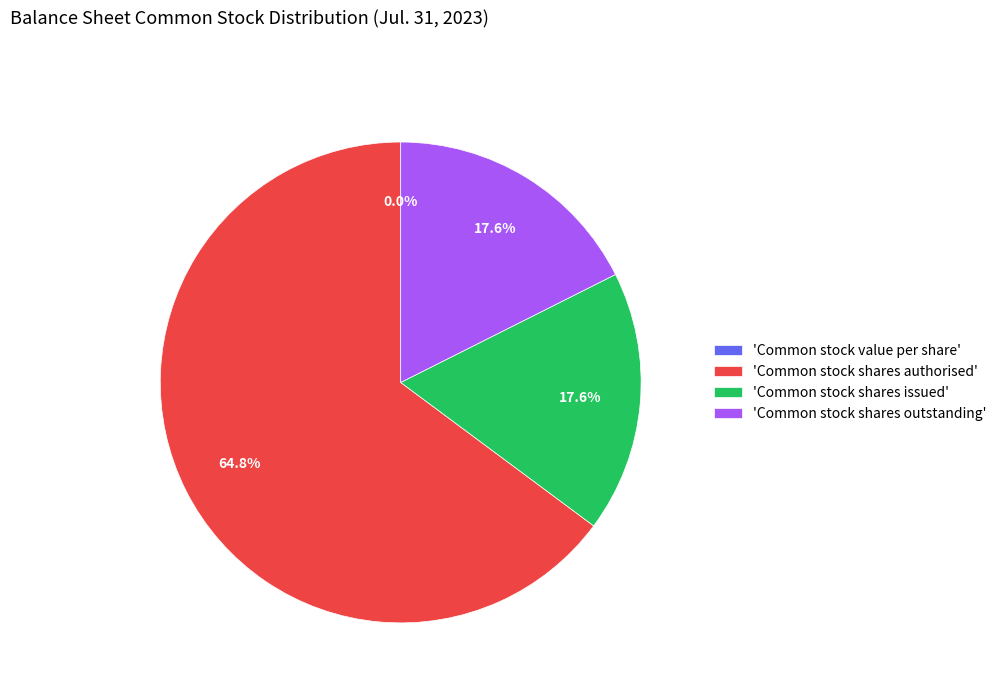

Does Common stock shares authorised account for over 50% of the chart?

Yes